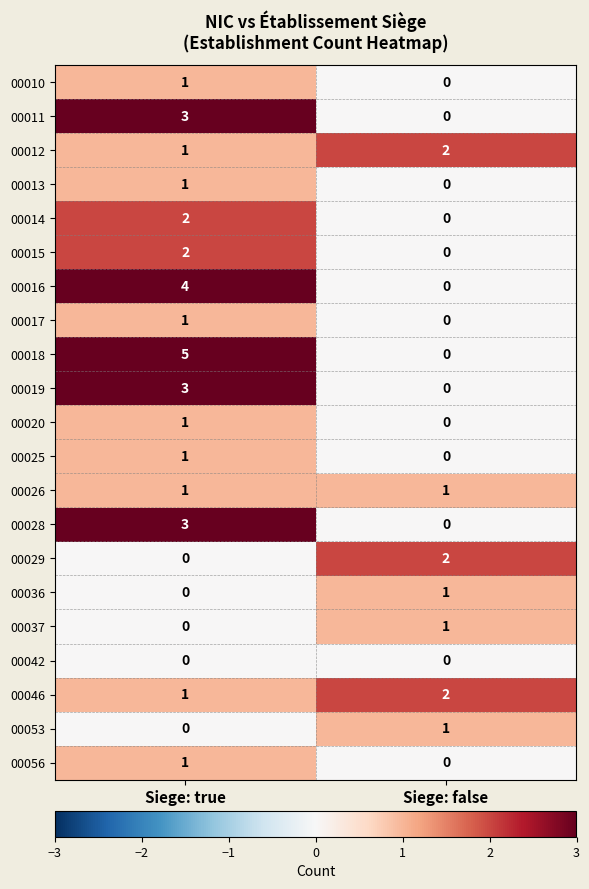

How many values in 00029 are above zero?

1